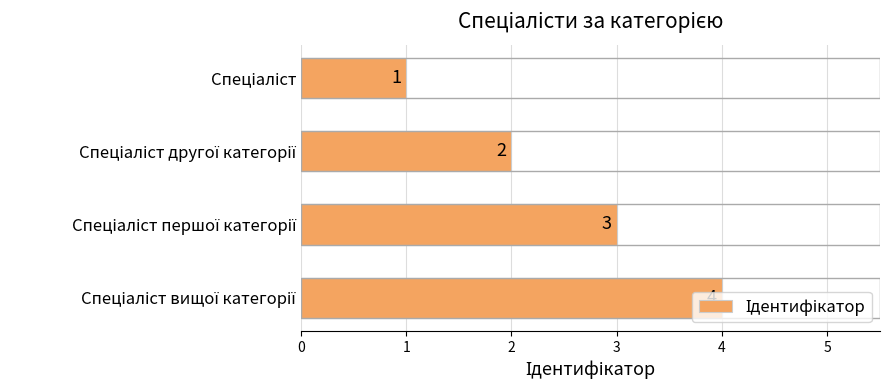

How many distinct data groups are displayed?

1